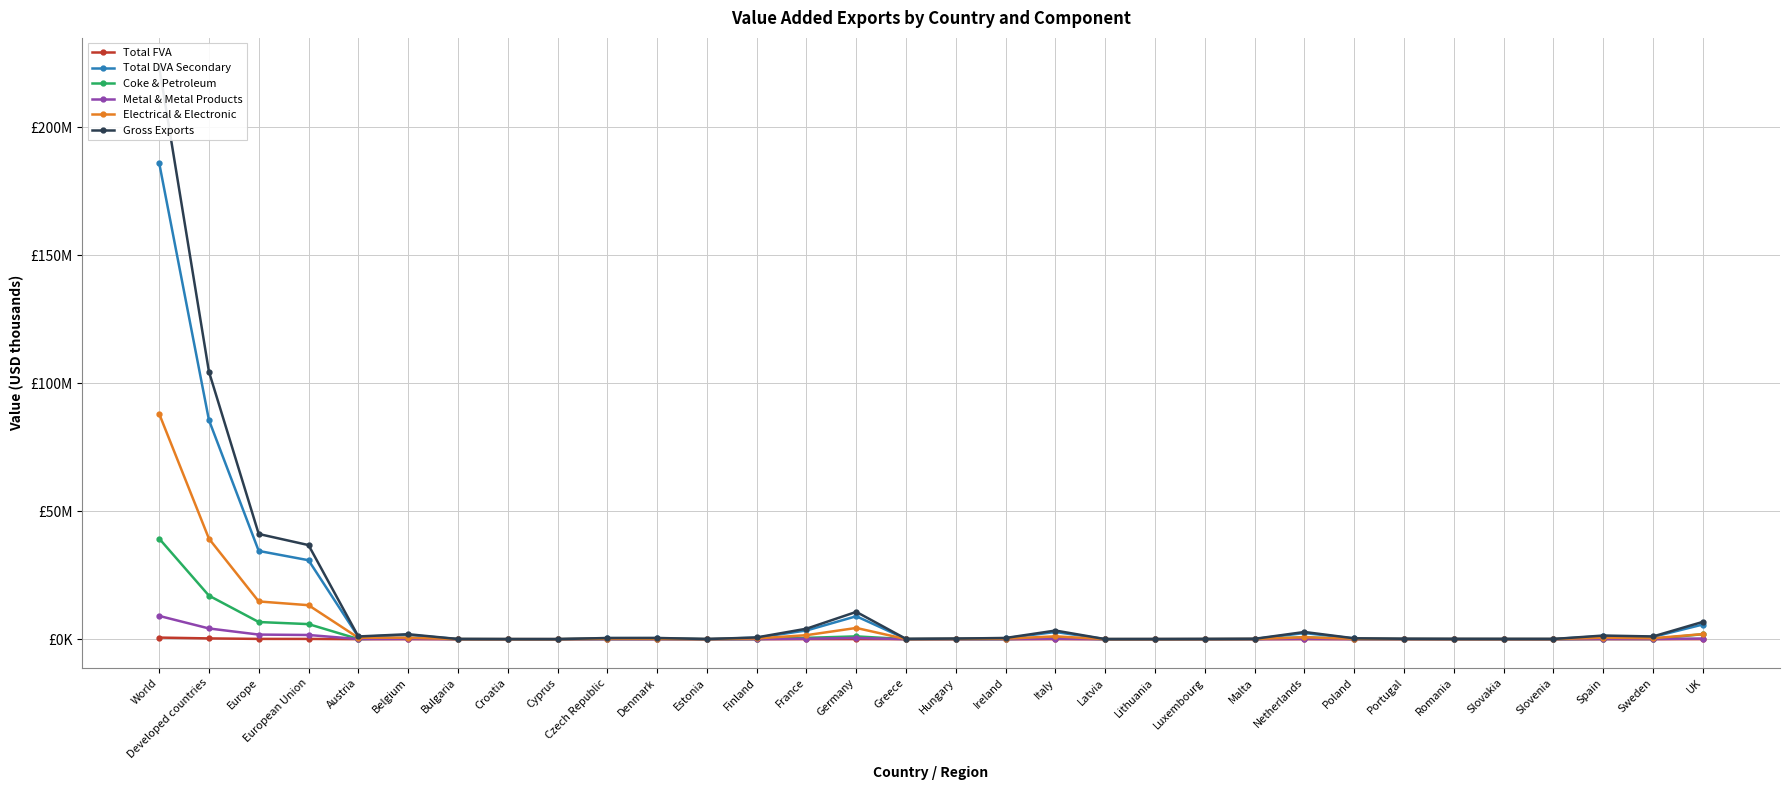

What is the difference between the second highest and second lowest values in the Coke & Petroleum series?

17003615.3